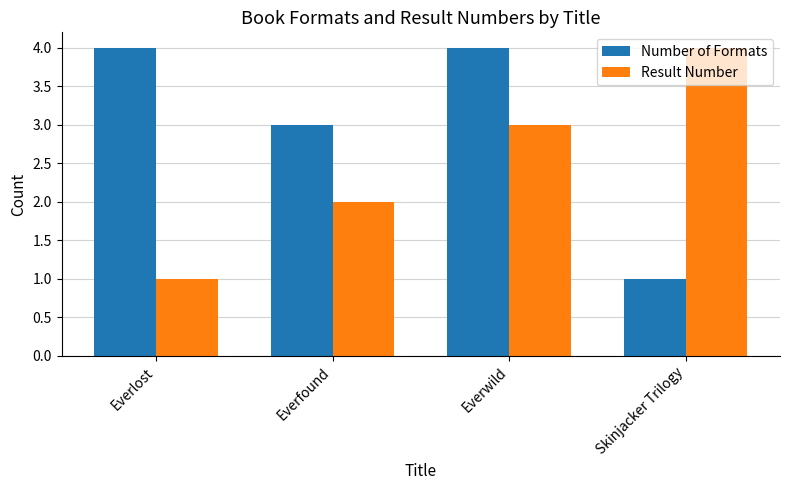

The value of Result Number at Skinjacker Trilogy is 1. True or false?

False